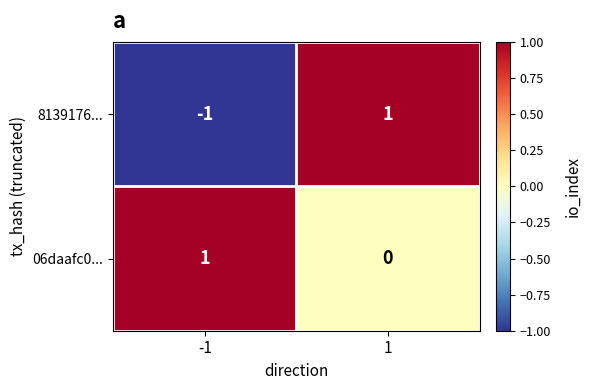

The 06daafc0... series shows 1 at -1. True or false?

True